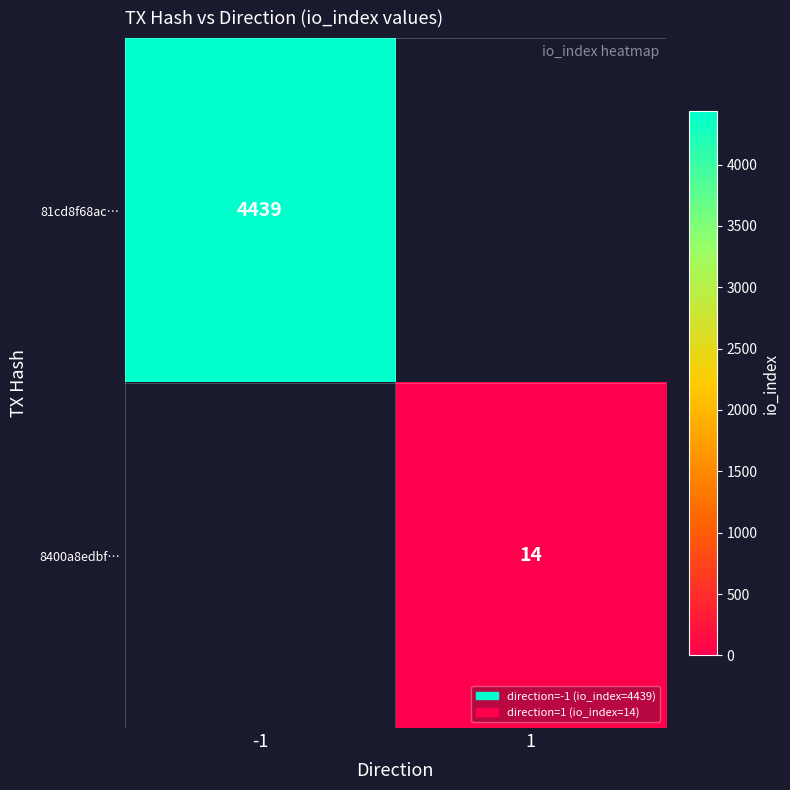

Is it true that 8400a8edbf… equals 6 at 1?

False